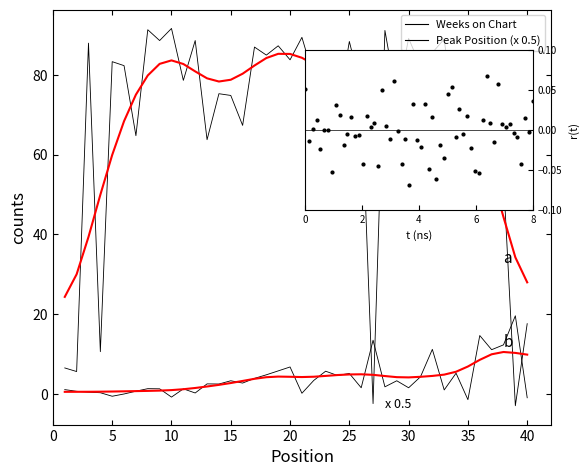

At how many categories does at least one series exceed 28?

34